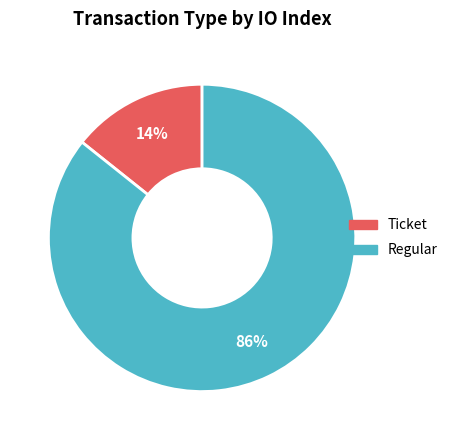

Which slice is the largest?

Regular